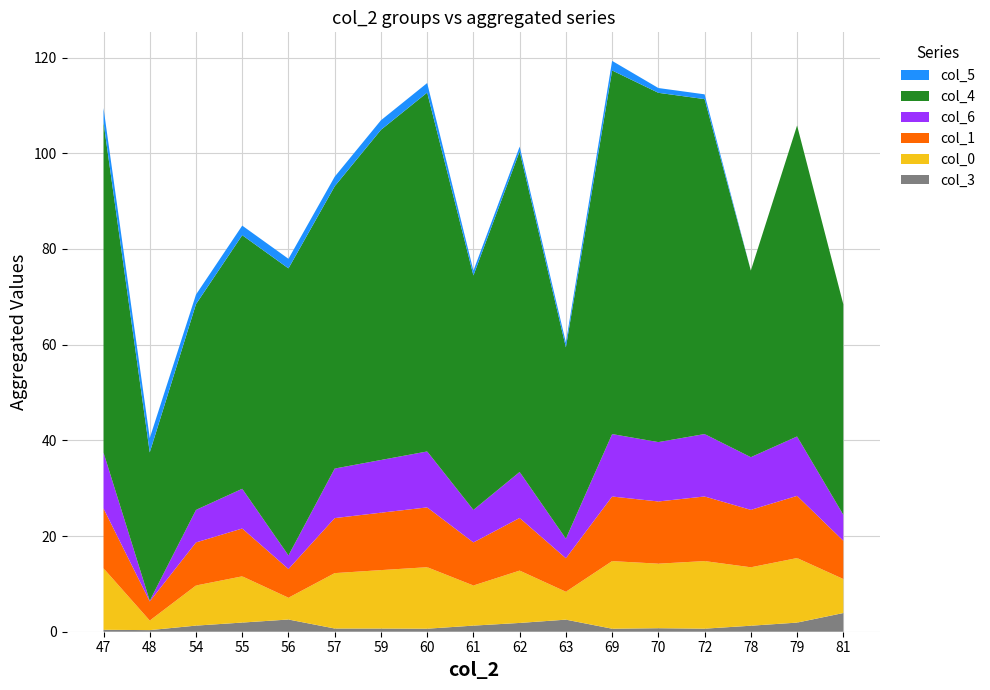

Reading right to left, transcribe all the data shown in this chart.

col_3: 3.9	1.9	1.3	0.6	0.7	0.6	2.5	1.8	1.3	0.6	0.7	0.7	2.6	1.9	1.3	0.3	0.4
col_0: 7.1	13.5	12.2	14.1	13.5	14.1	5.8	10.9	8.4	12.9	12.2	11.6	4.6	9.7	8.4	2.0	12.9
col_1: 8.0	13.0	12.0	13.5	13.0	13.5	7.0	11.0	9.0	12.5	12.0	11.5	6.0	10.0	9.0	4.0	12.5
col_6: 5.4	12.4	11.0	13.0	12.4	13.0	4.1	9.6	6.8	11.7	11.0	10.4	2.8	8.3	6.8	0.1	11.7
col_4: 44.0	65.0	39.0	70.0	73.0	76.0	40.0	67.0	49.0	75.0	69.0	59.0	60.0	53.0	43.0	31.0	69.0
col_5: 0.0	0.0	0.0	1.0	1.0	2.0	1.0	1.0	1.0	2.0	2.0	2.0	2.0	2.0	2.0	3.0	3.0